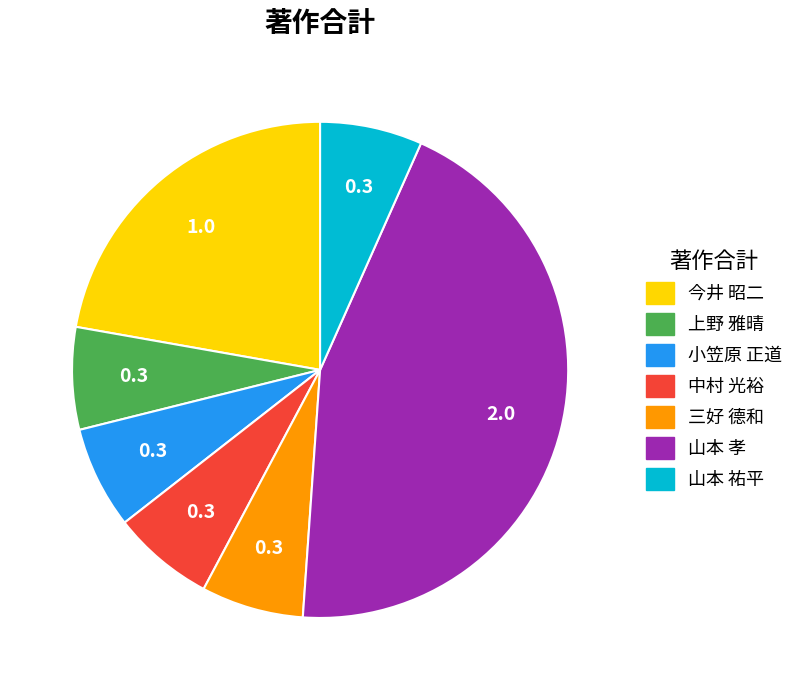

Which has a higher value, 今井 昭二 or 三好 德和?

今井 昭二